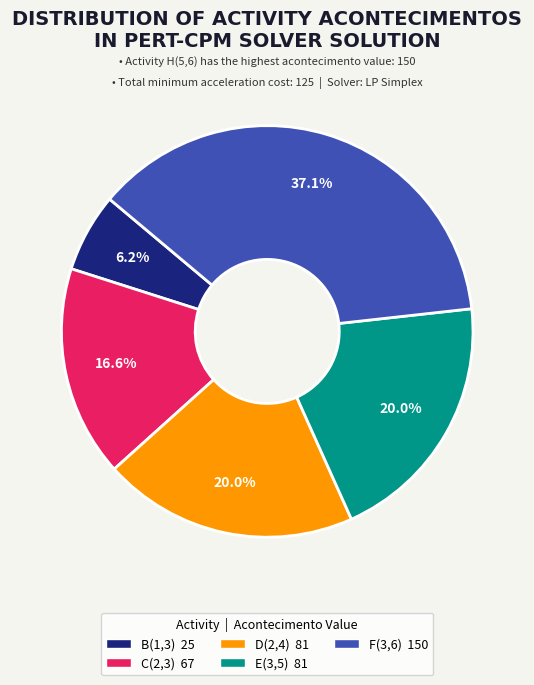

Does any single category account for the majority?

No